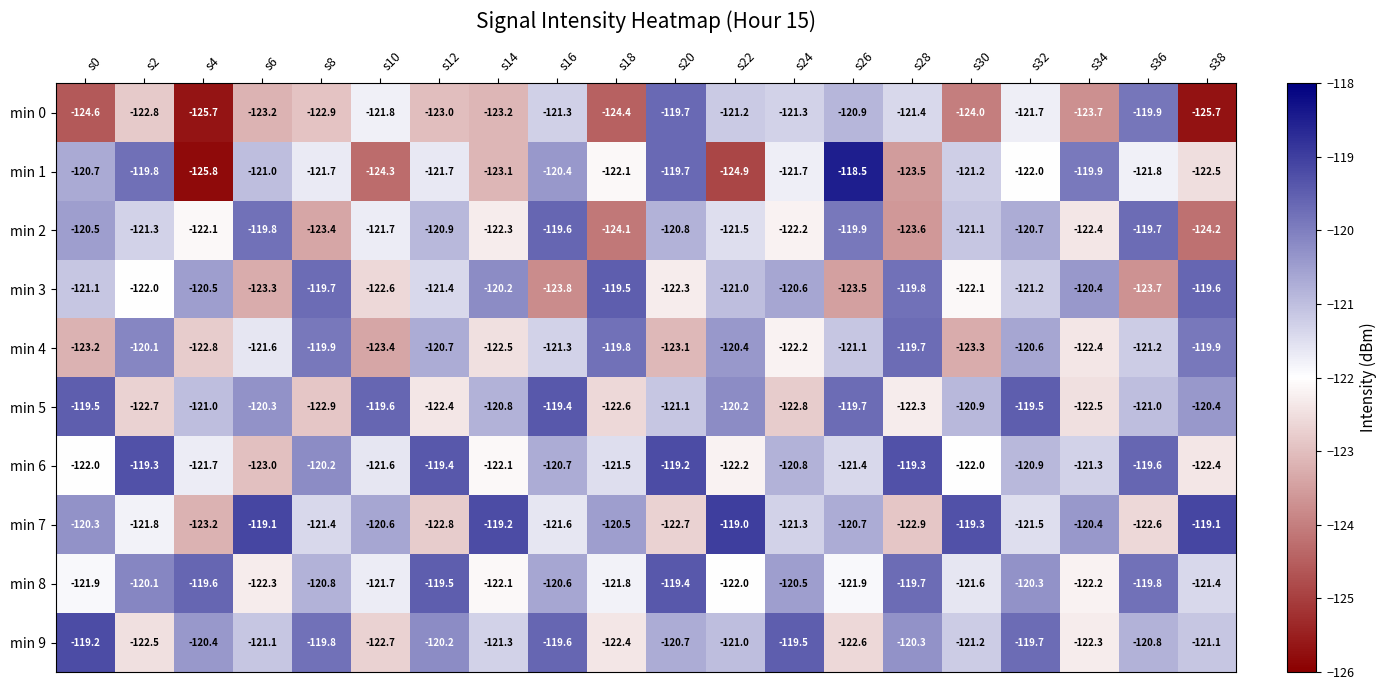

Which series changed the most between s16 and s18?

min 2